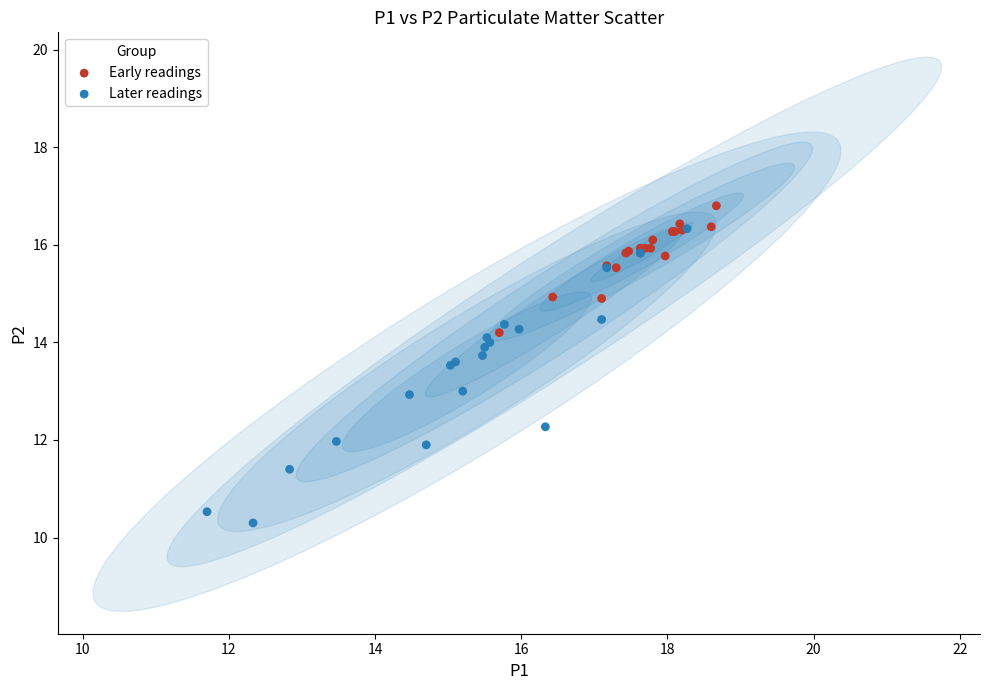

Which series reaches the minimum Y coordinate?

Later readings